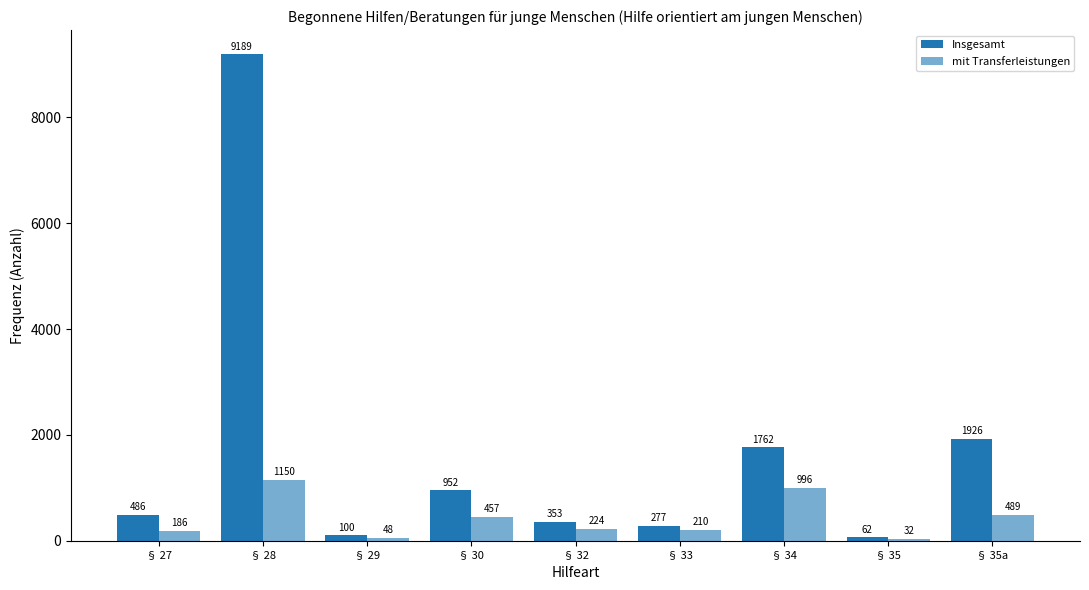

How many bars are there in each group?

2